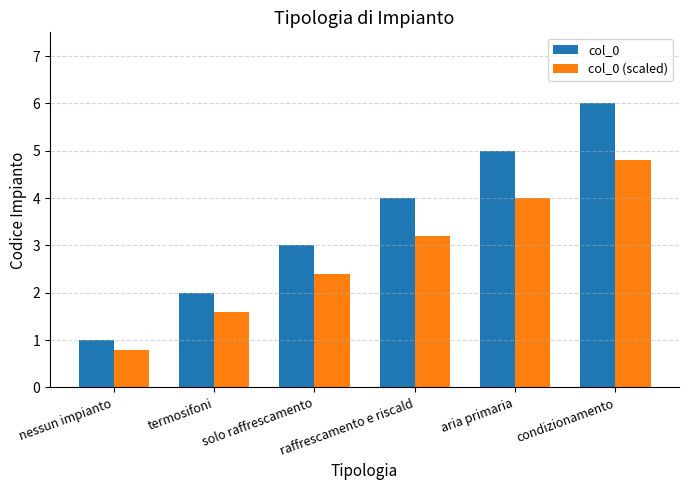

What is the value of the col_0 bar at the 5th from the left?

5.0